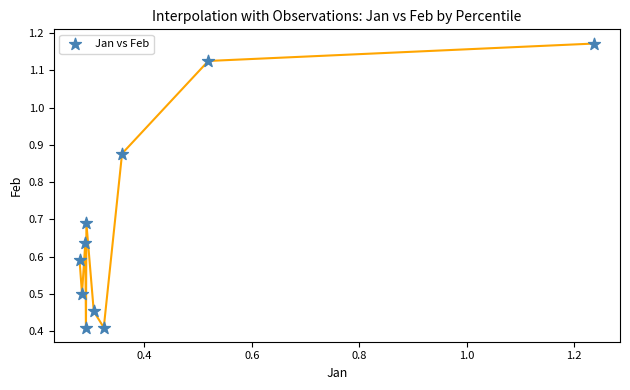

What is the range of X values (max minus min)?

1.0